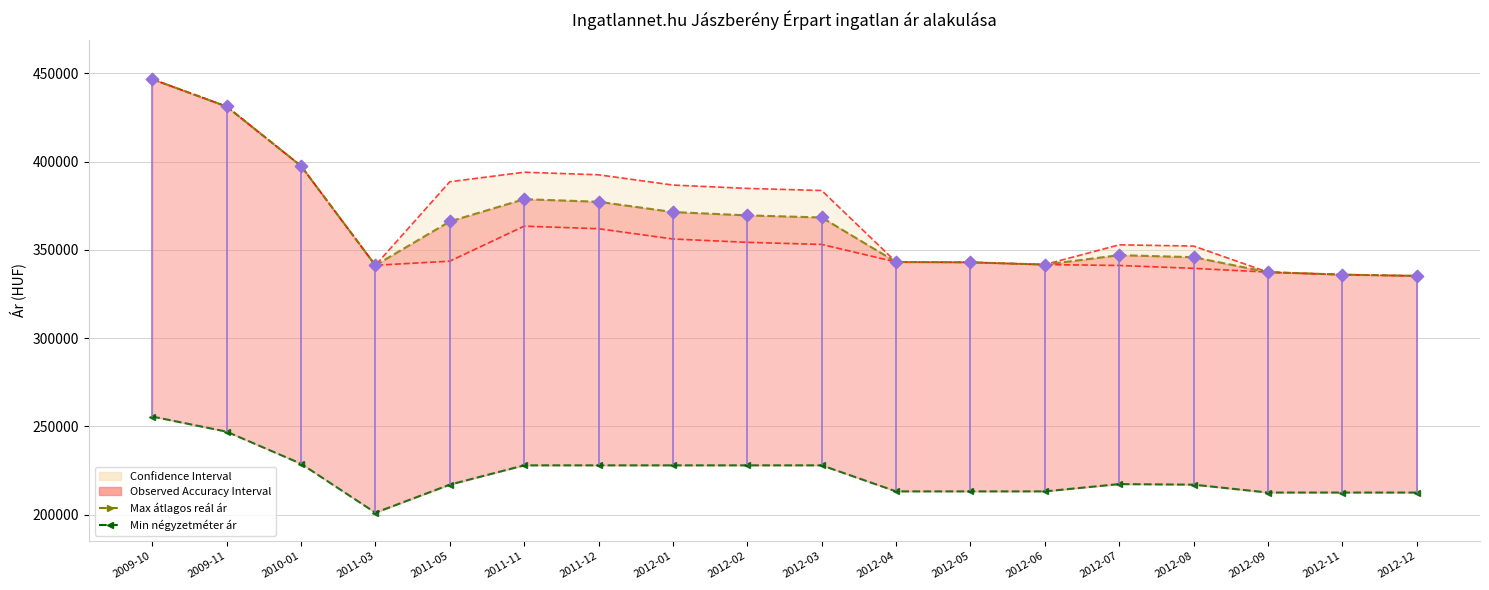

Which series contains the lowest Y value?

Átlagos négyzetméter ár (min)